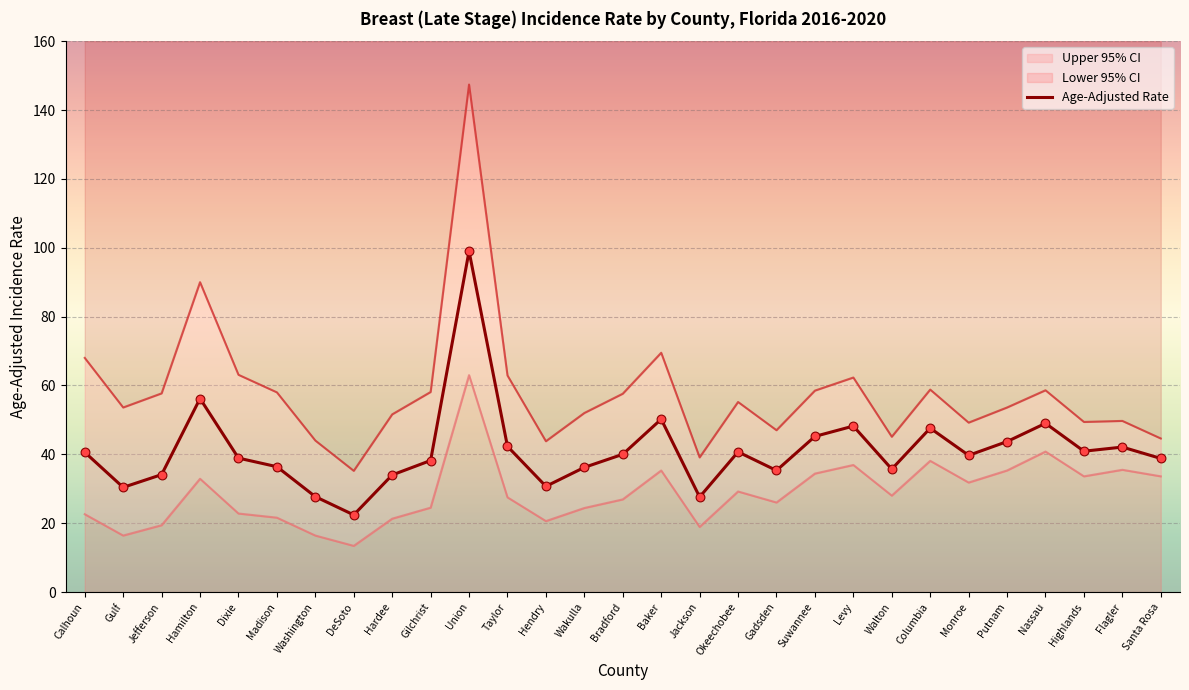

At how many categories does at least one series exceed 144?

1